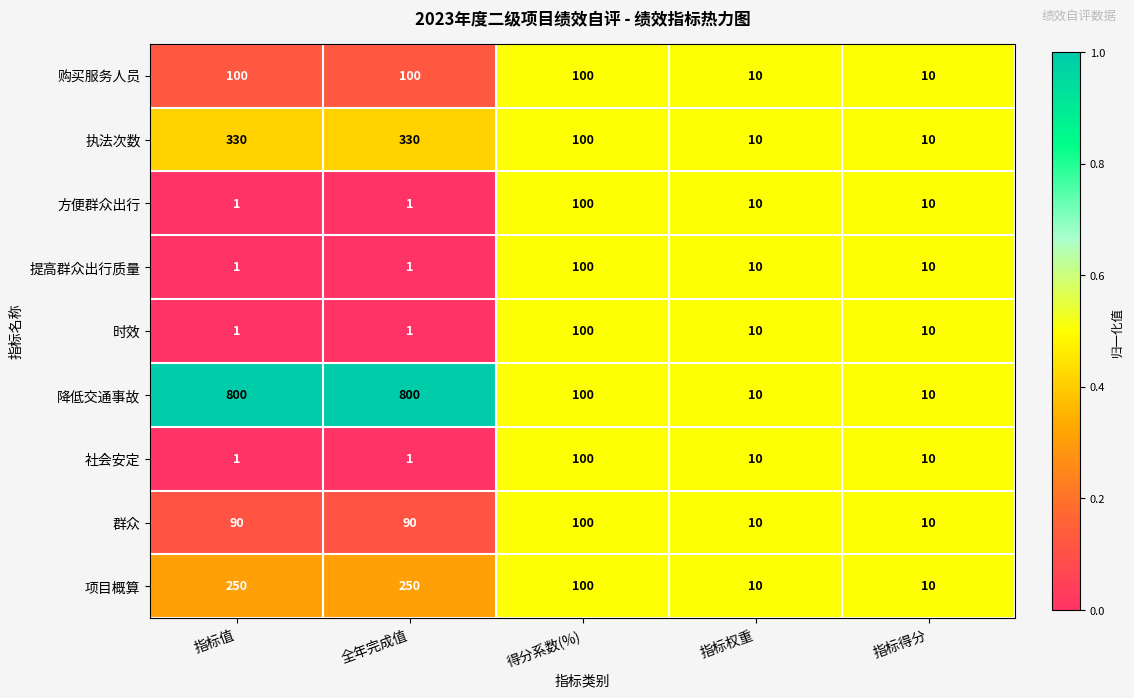

Which series has the widest spread of values?

降低交通事故